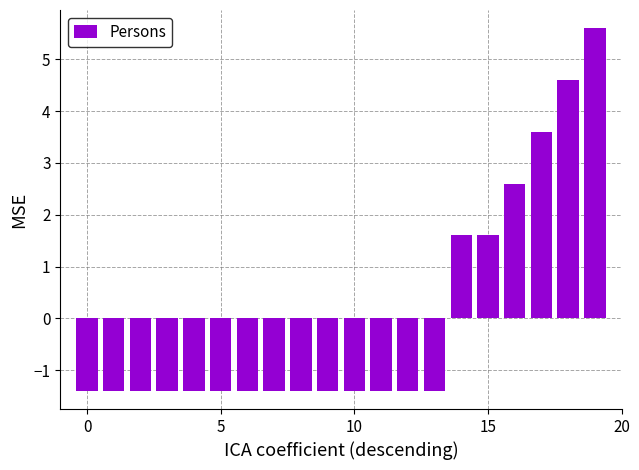

What is the value of the 18th bar from the left?

3.6